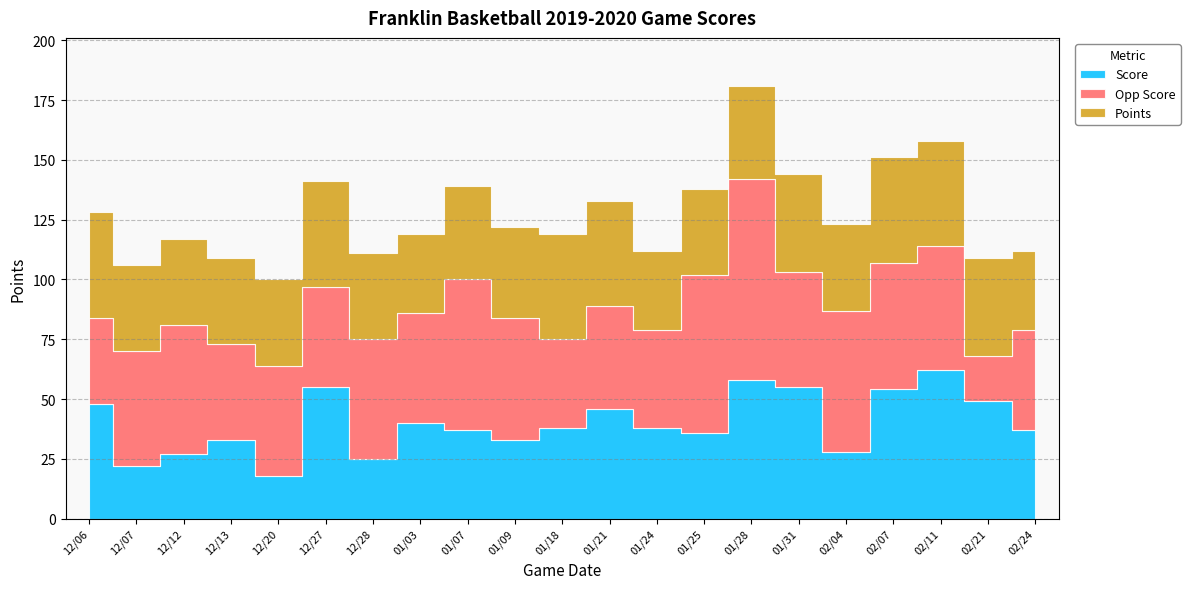

How many intersections are there between Score and Opp Score?

9